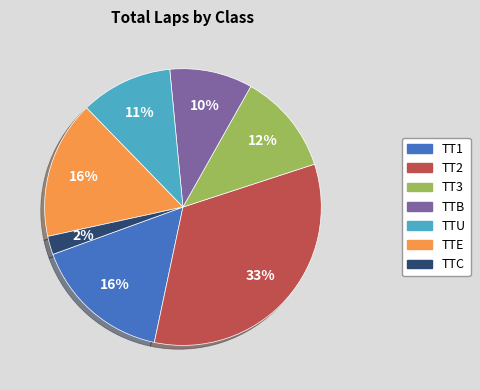

What percentage is the TTB slice, to the nearest percent?

10%